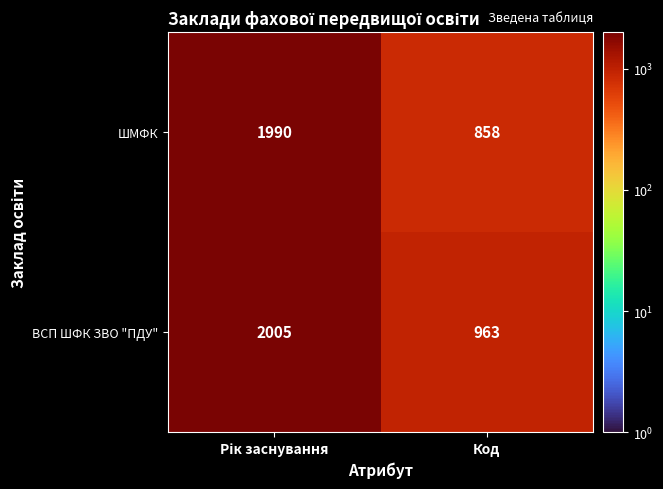

What is the smallest value displayed?

858